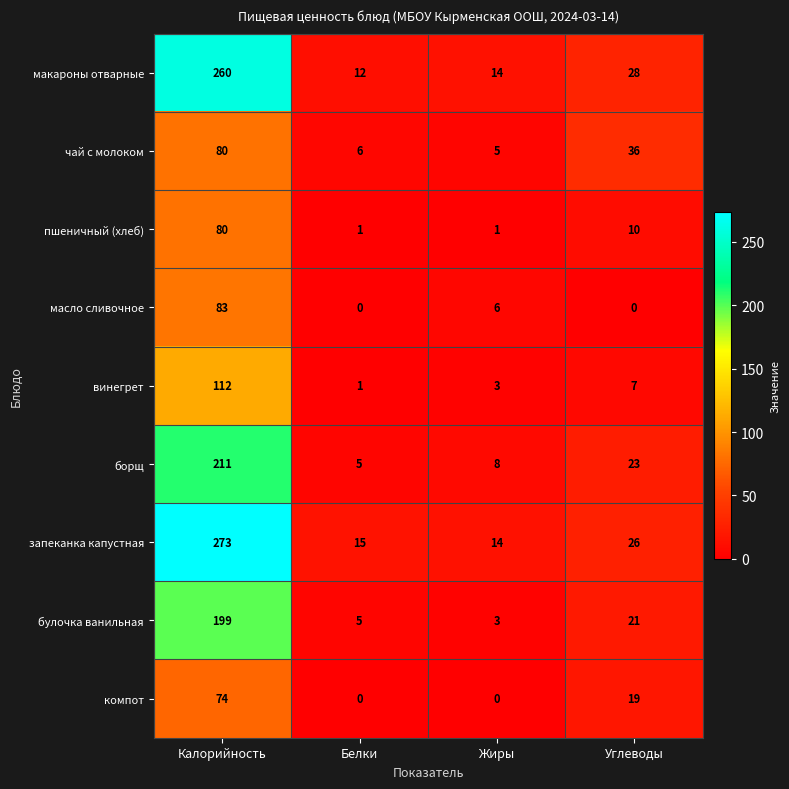

Count the number of categories in the chart.

4